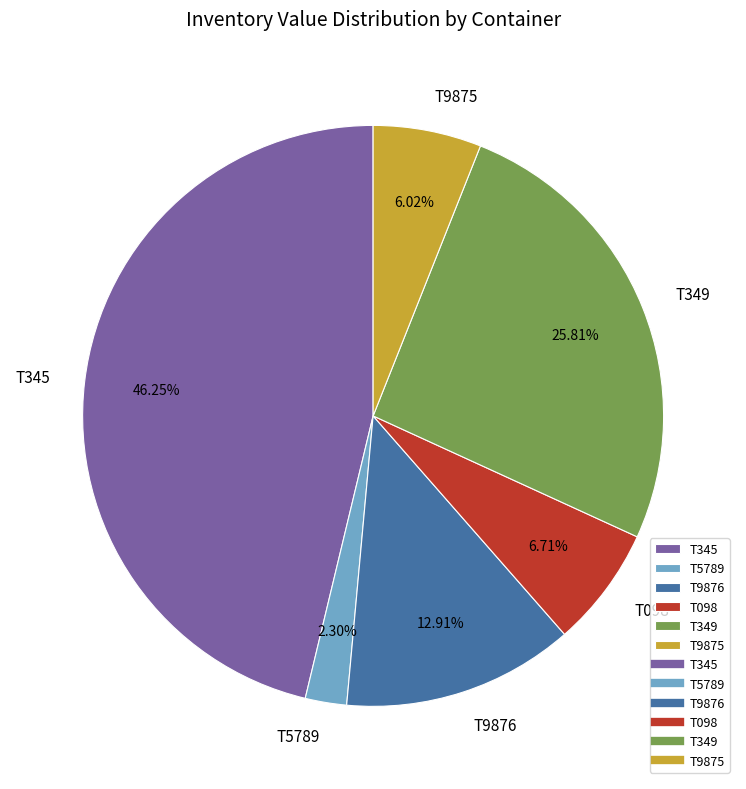

What percentage is the T9876 slice, to the nearest percent?

13%